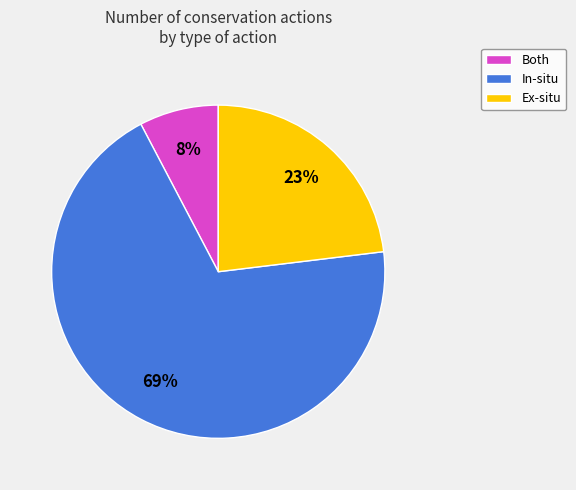

The In-situ slice represents 59% of the pie. True or false?

False